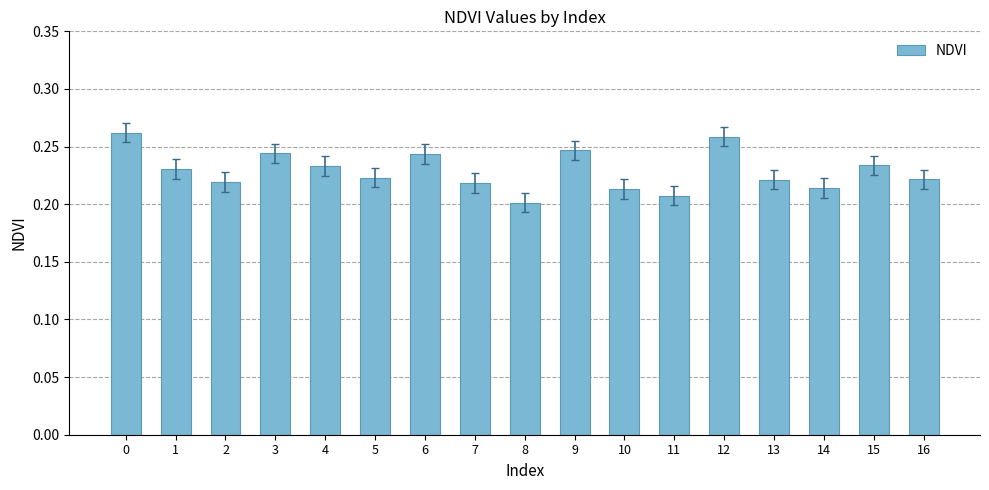

Is it true that the value at 13 is 0.2?

True